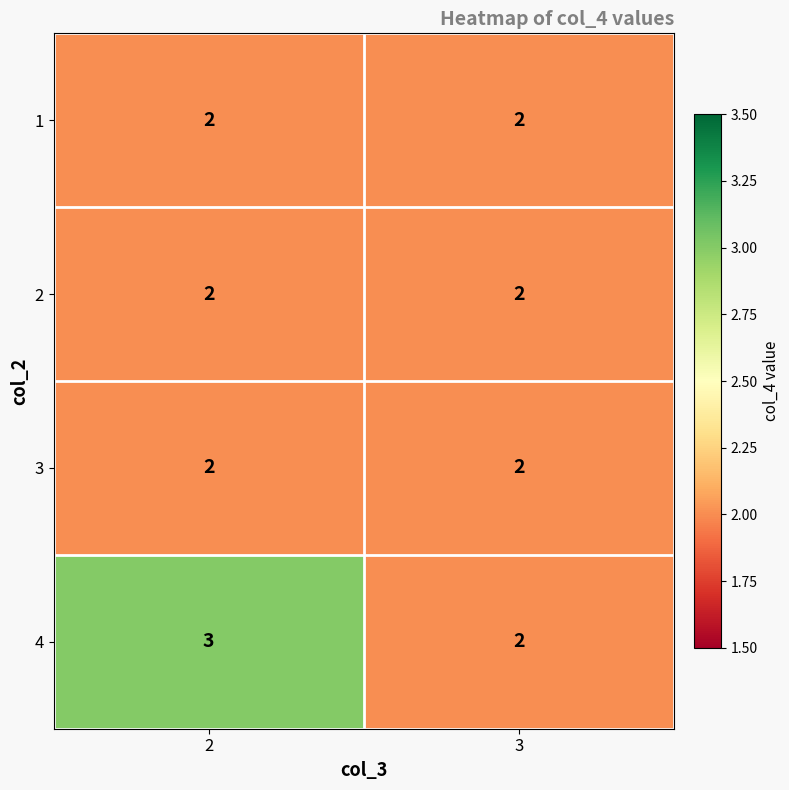

Which series has the largest range (max minus min)?

4